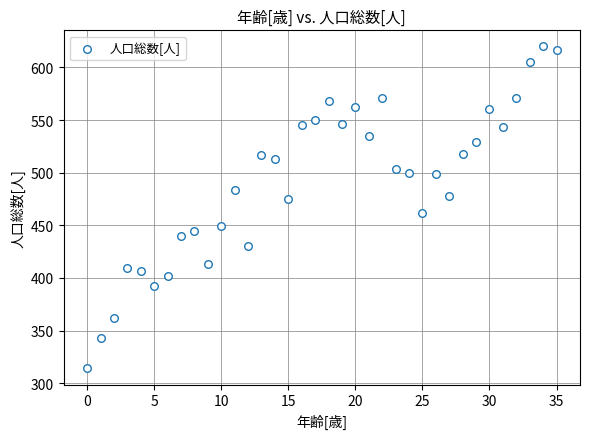

What is the range of Y values (max minus min)?

306